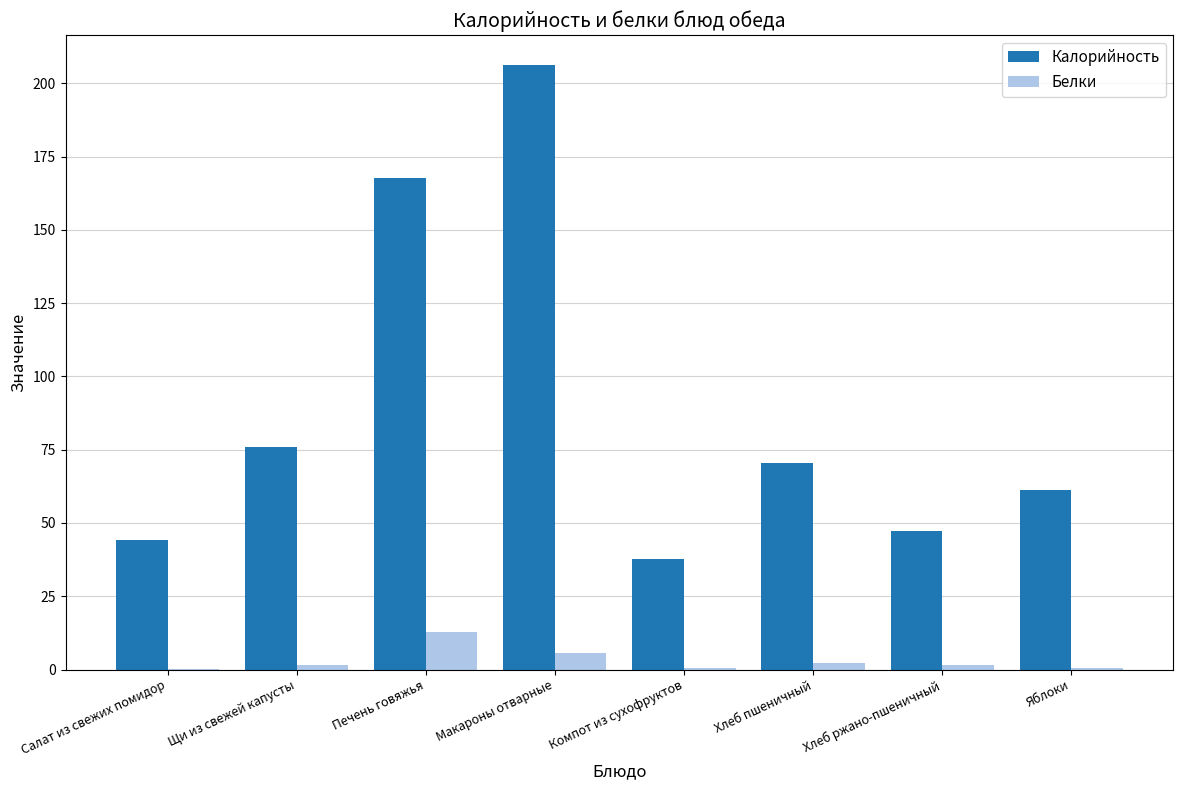

Is the value of Белки at Печень говяжья greater than the value of Калорийность at Печень говяжья?

No